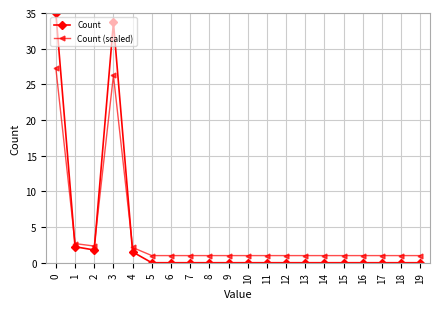

True or false: Count has more than 0 interior local peaks.

True